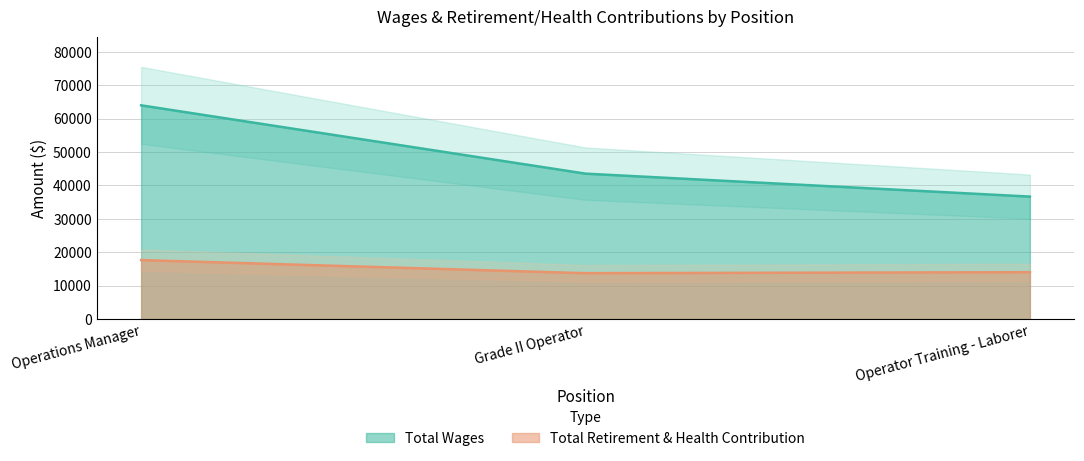

What is the average value of the Total Wages series?

48033